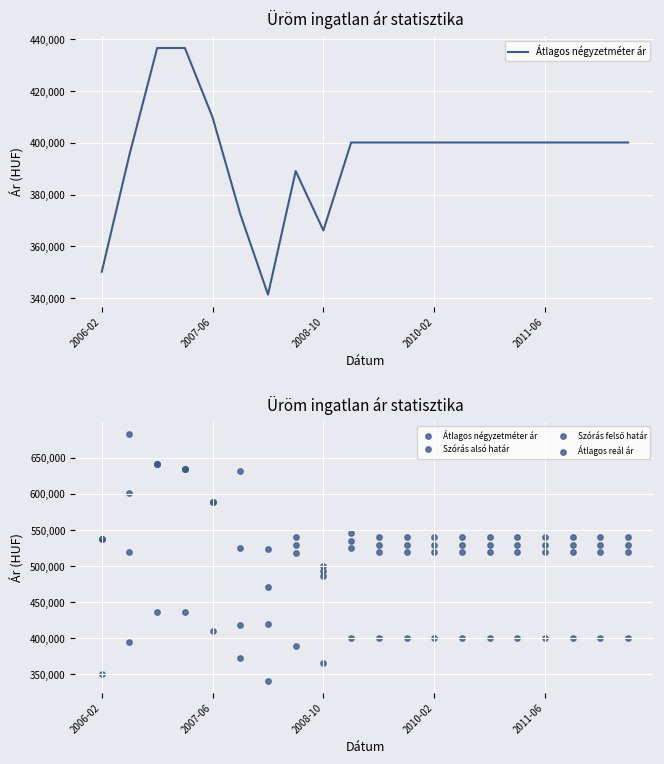

Which series contains the lowest Y value?

Átlagos négyzetméter ár